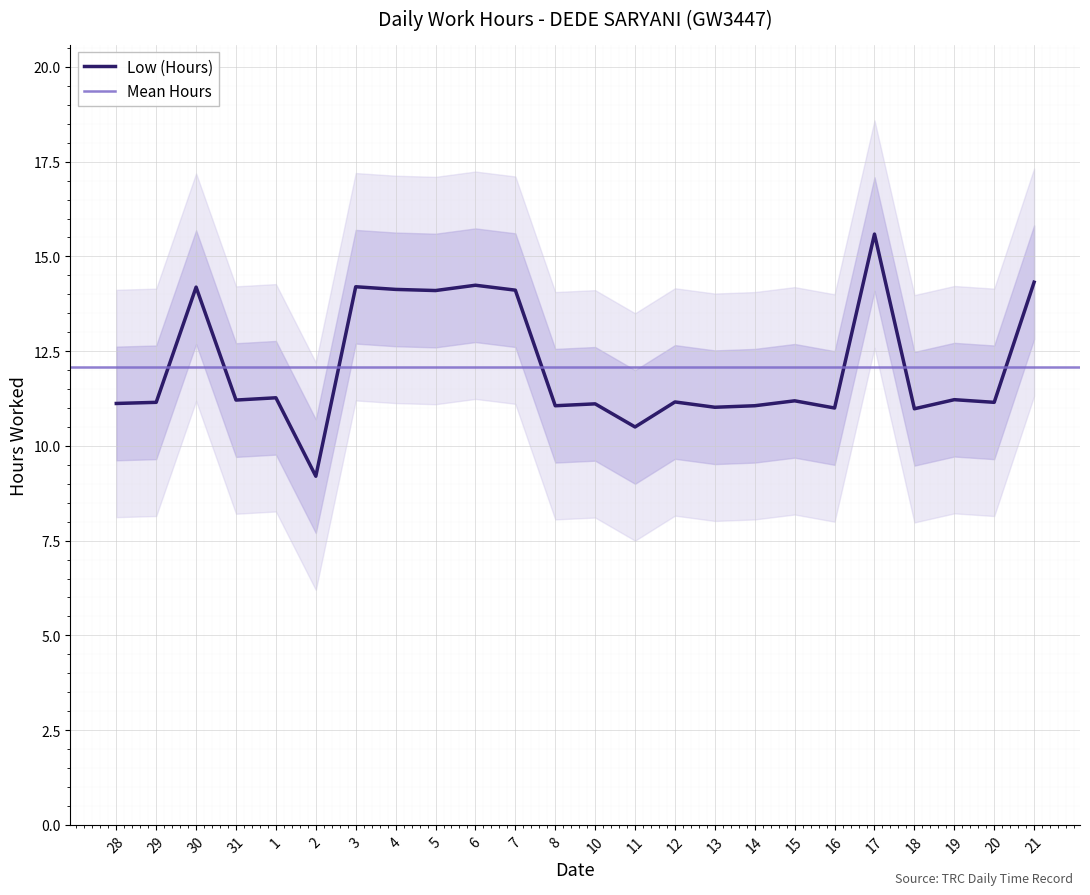

Where does the data first go above 11?

28